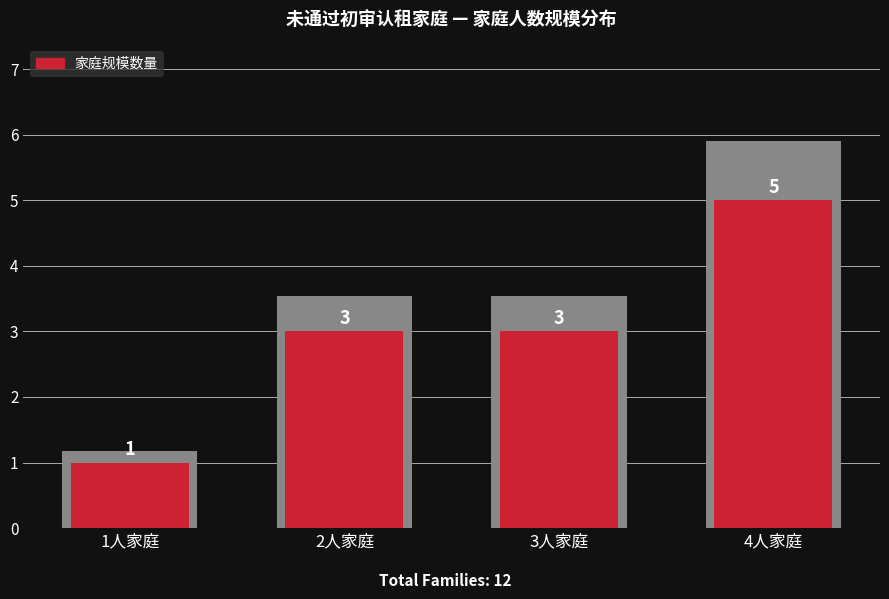

The chart shows a value of 0 at 1人家庭. True or false?

False